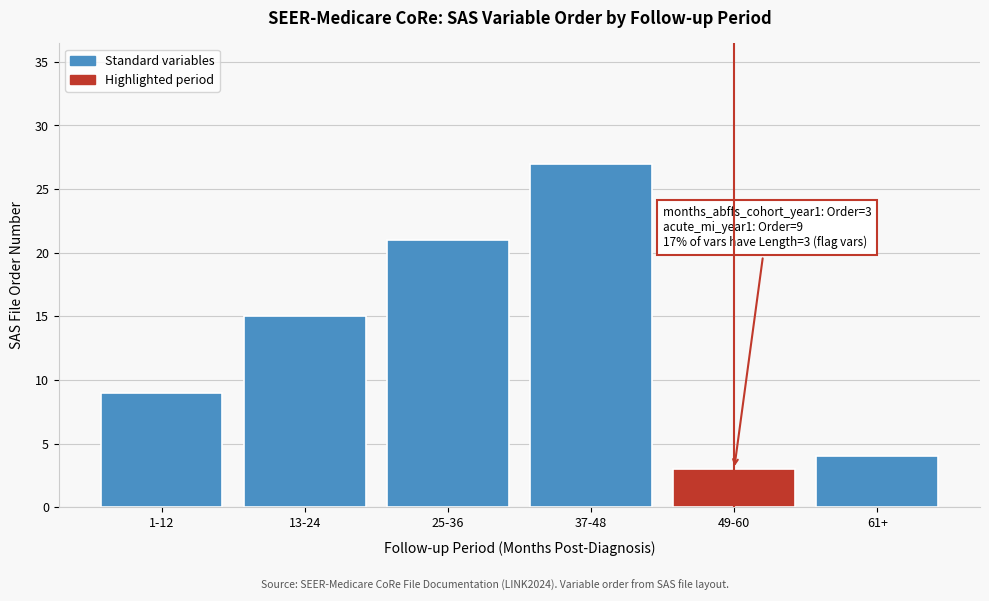

Reading left to right, extract all data points from this chart.

1-12=9	13-24=15	25-36=21	37-48=27	49-60=3	61+=4